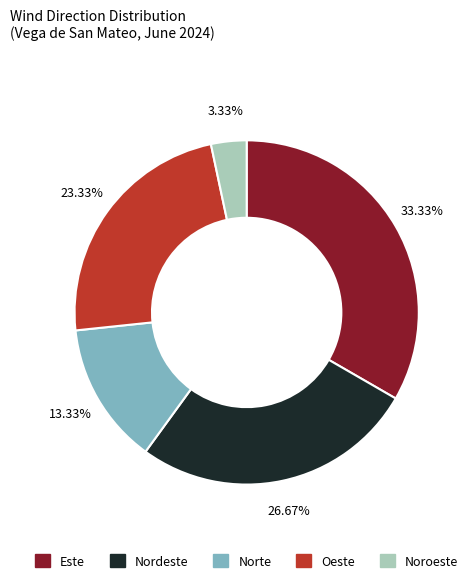

Combined, what portion of the pie is Noroeste and Norte?

16.7%